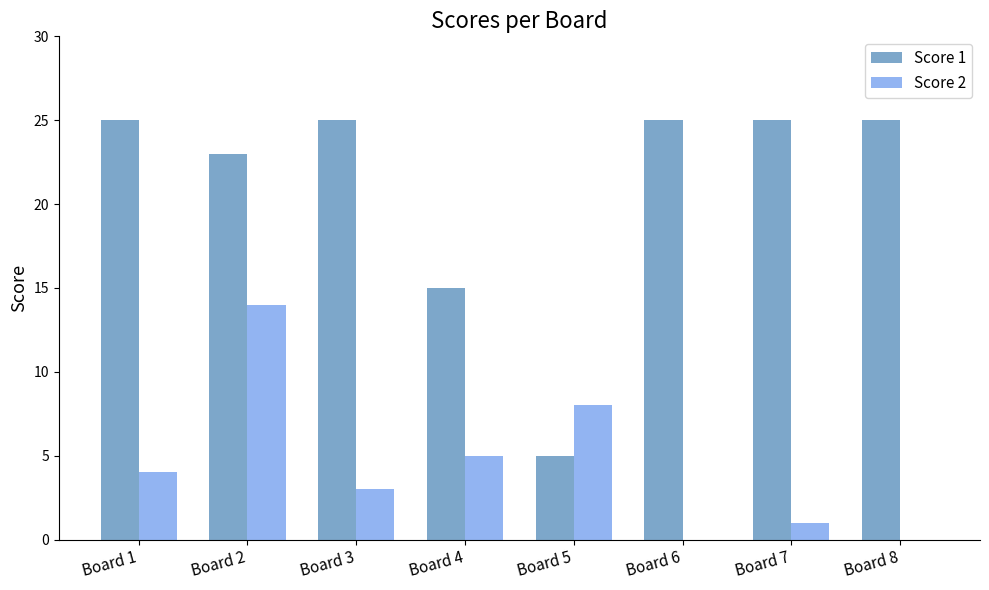

Which series has the largest range (max minus min)?

Score 1